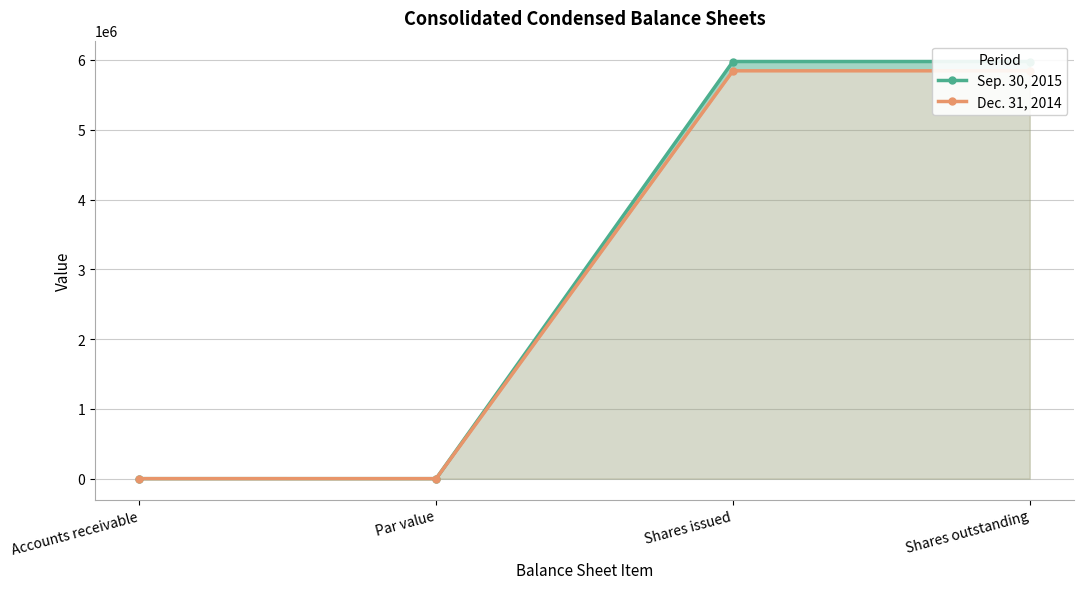

What is the difference between the maximum and minimum values in the Dec. 31, 2014 series?

5843999